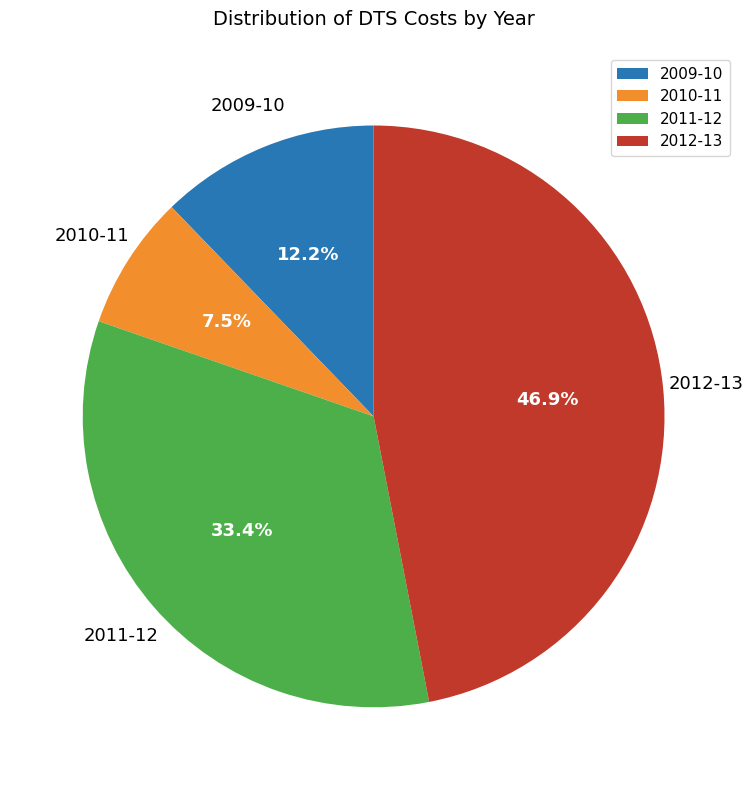

How many segments does this pie chart have?

4